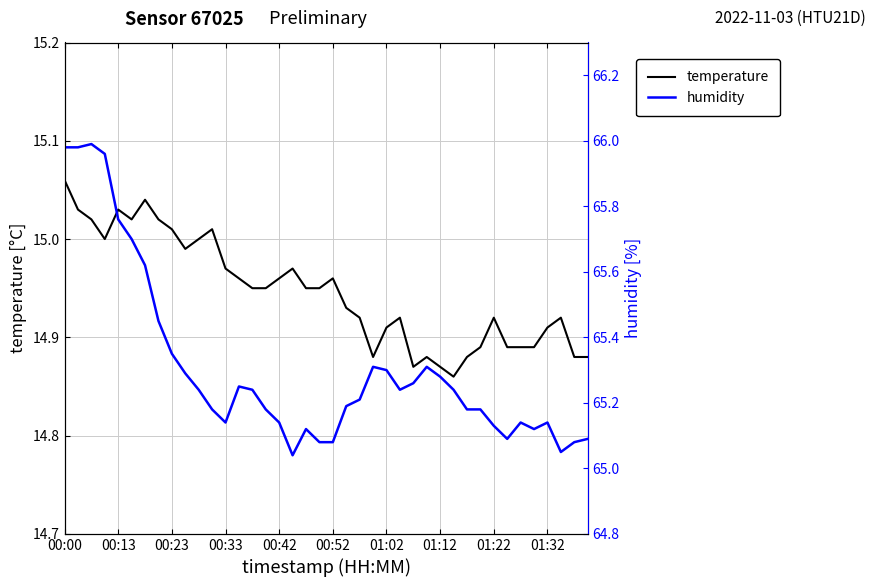

Rank the series by their maximum value, from highest to lowest.

humidity, temperature